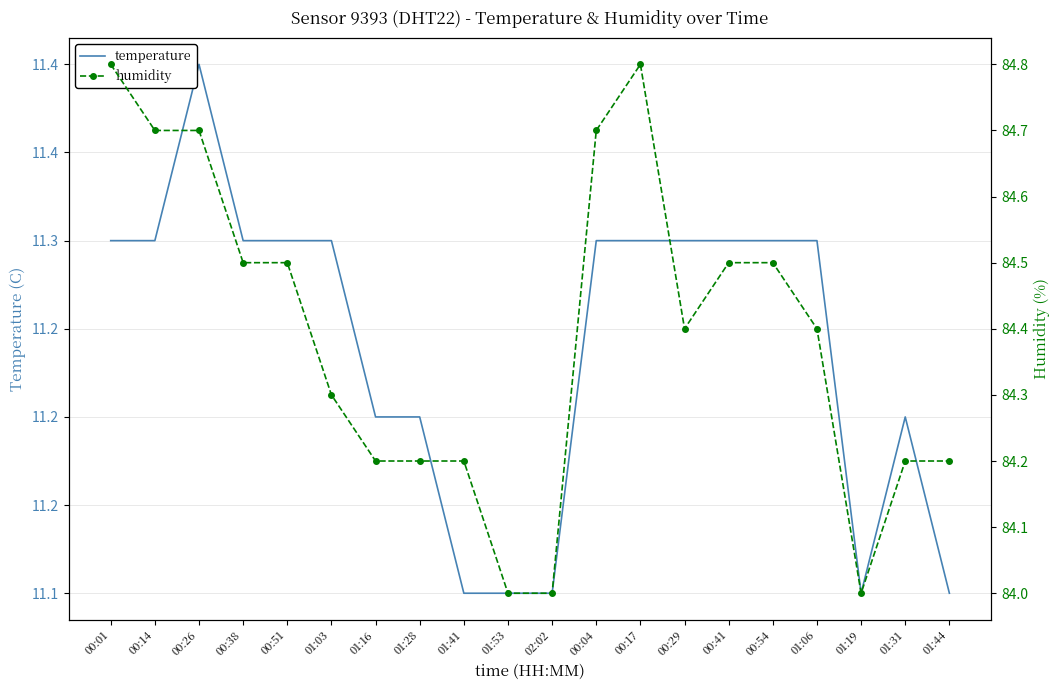

Reading left to right, transcribe all the data shown in this chart.

temperature: 11.3	11.3	11.4	11.3	11.3	11.3	11.2	11.2	11.1	11.1	11.1	11.3	11.3	11.3	11.3	11.3	11.3	11.1	11.2	11.1
humidity: 84.8	84.7	84.7	84.5	84.5	84.3	84.2	84.2	84.2	84.0	84.0	84.7	84.8	84.4	84.5	84.5	84.4	84.0	84.2	84.2